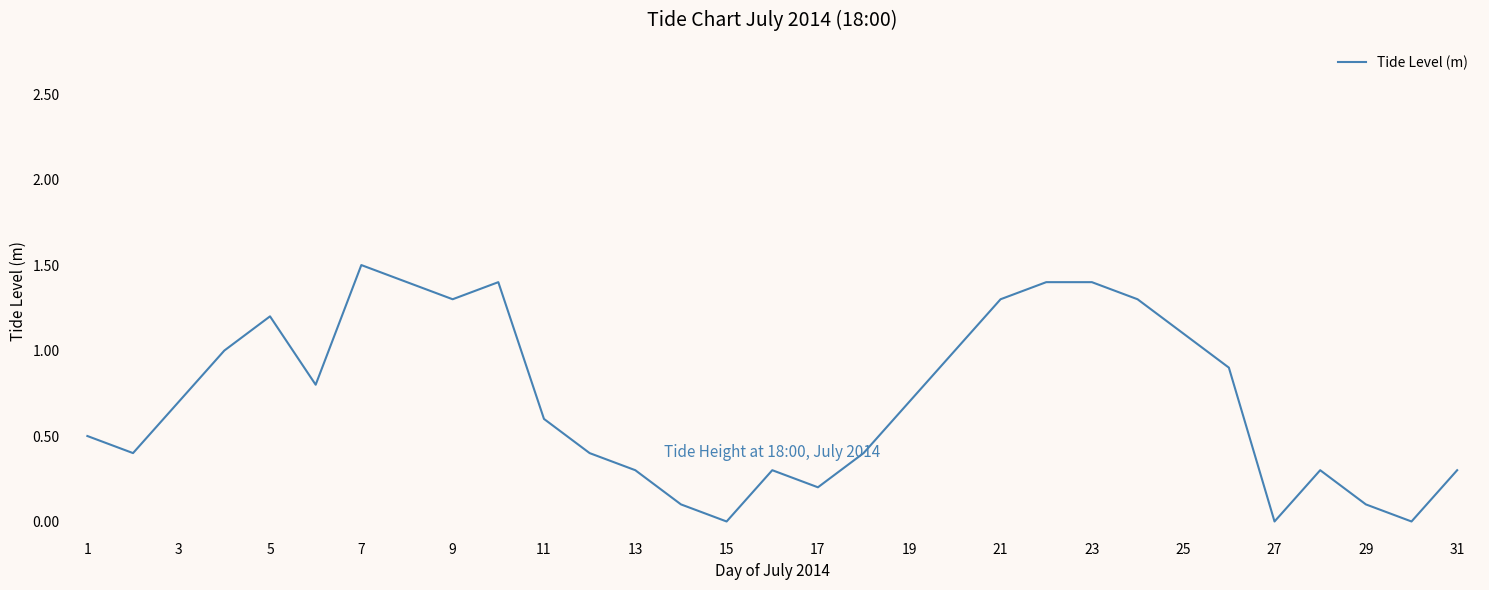

What is the difference between the maximum and minimum values?

1.5